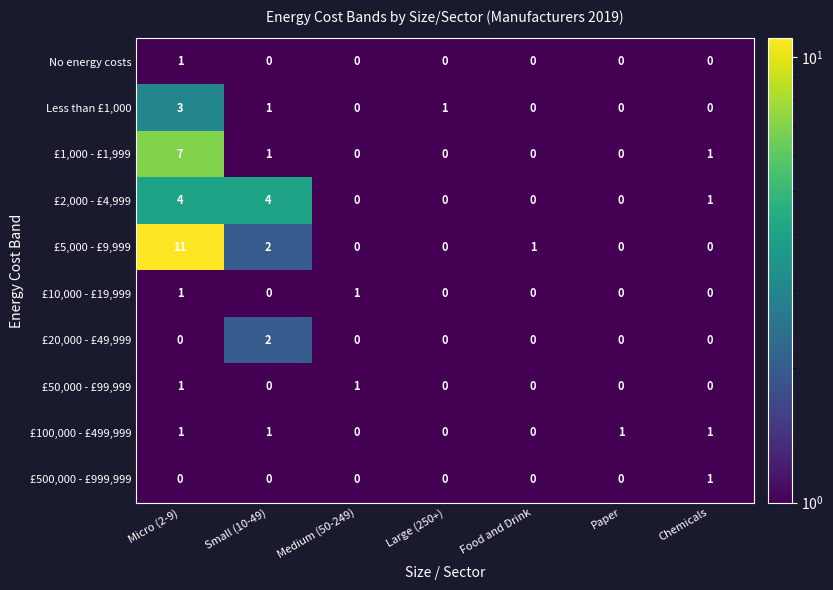

What is the sum of the £2,000 - £4,999 values at Small (10-49) and Chemicals?

5